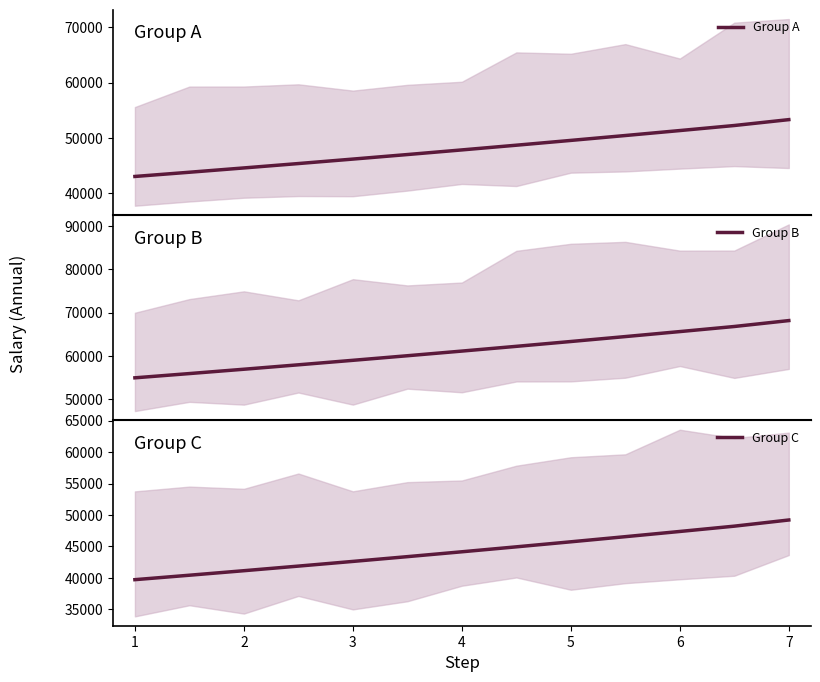

At how many categories does at least one series exceed 57151?

10